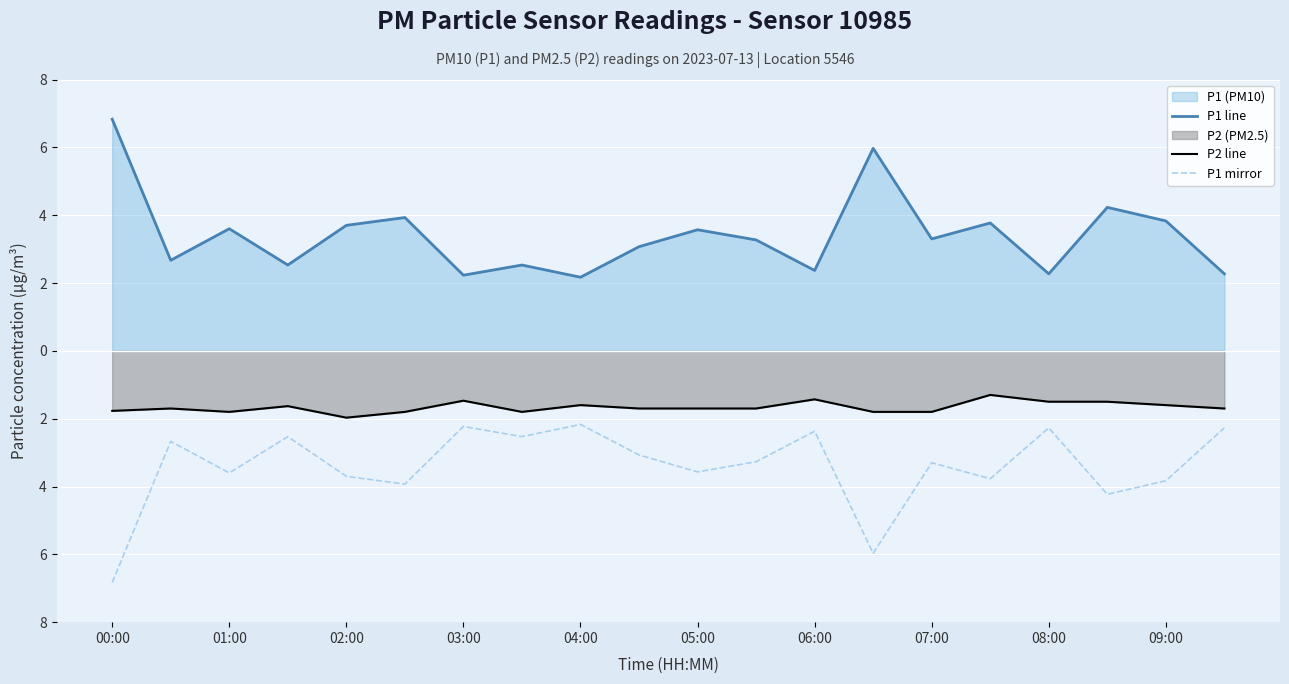

Which series has the largest range (max minus min)?

P1 line